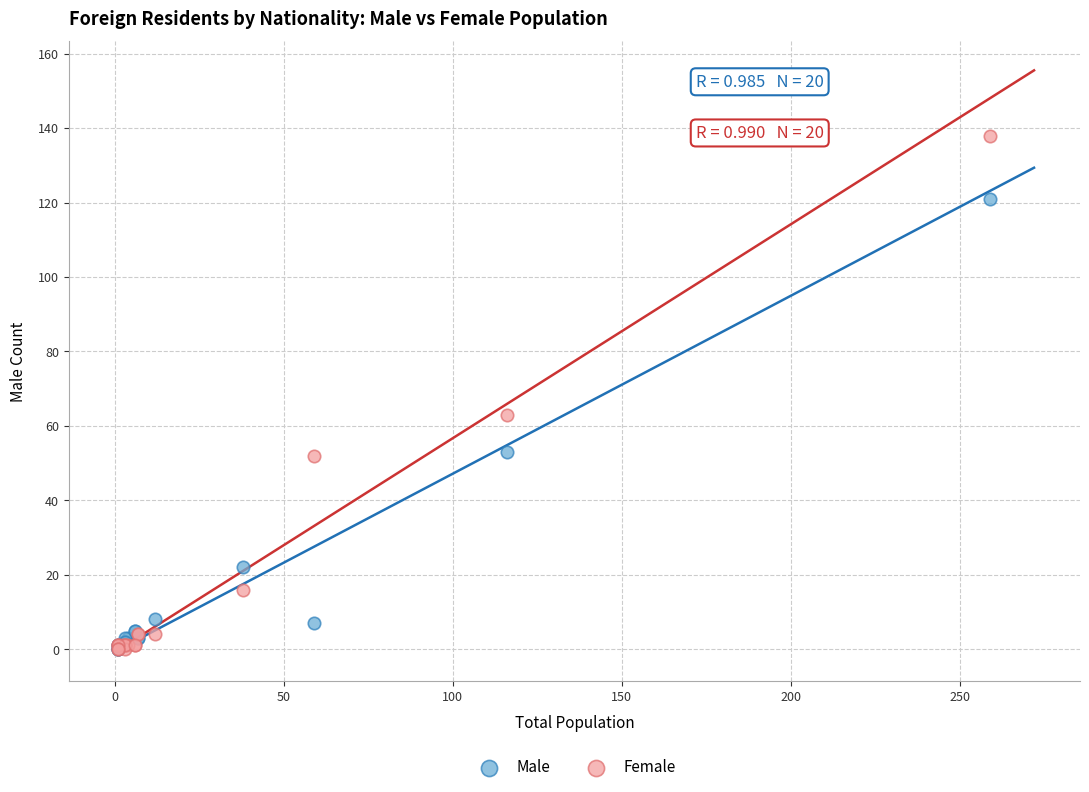

In the Female series, what Y value is closest to 69?

63